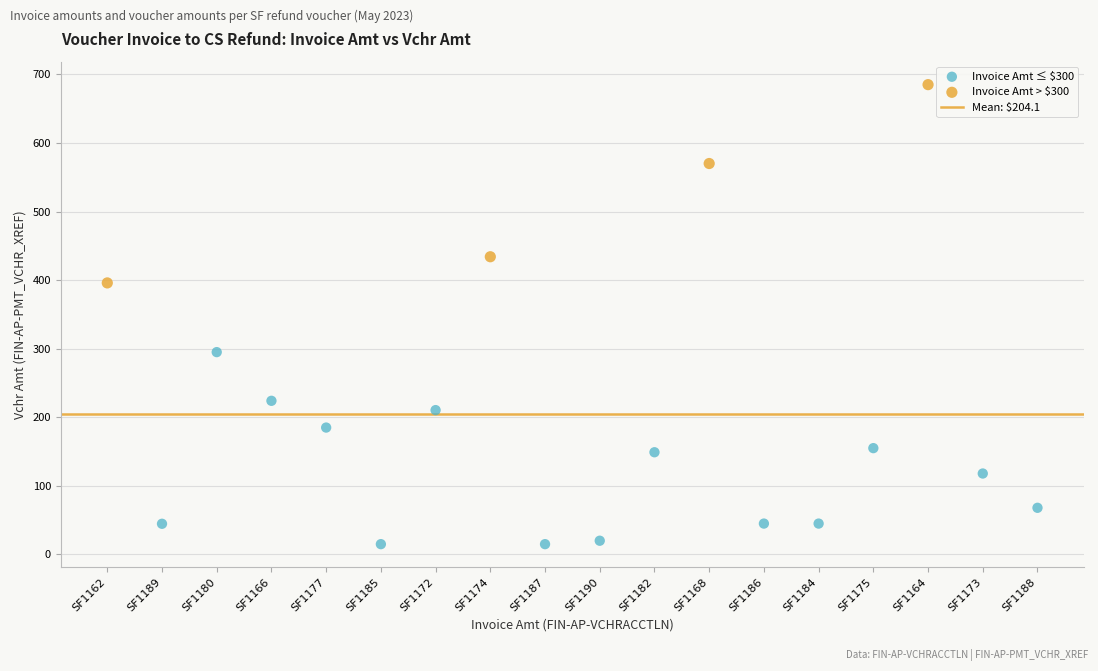

Which series contains the lowest Y value?

Invoice Amt ≤ $300